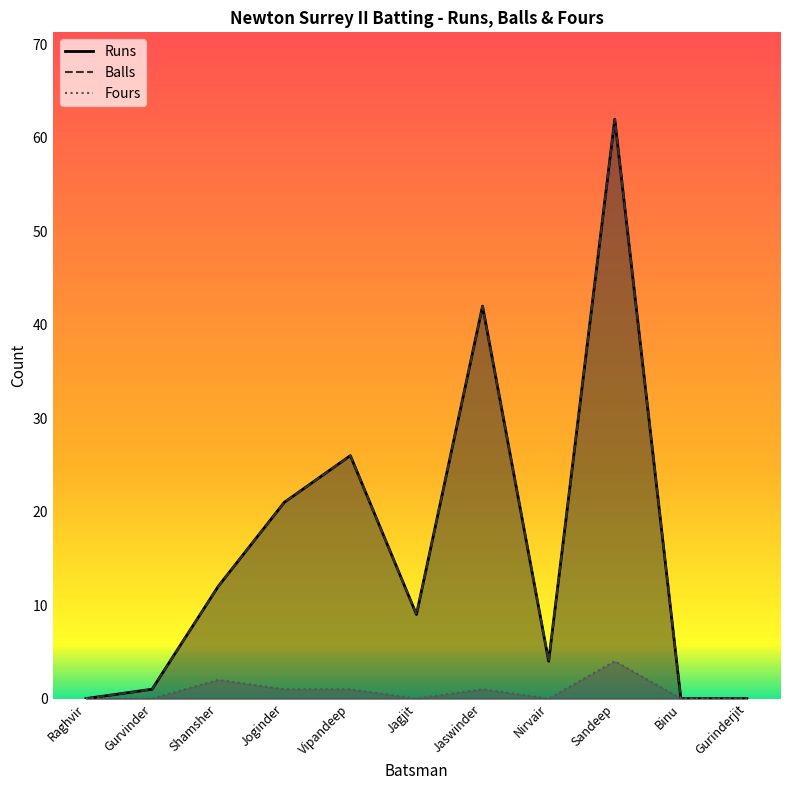

Reading left to right, extract all data points from this chart.

Runs: 0	1	12	21	26	9	42	4	62	0	0
Balls: 0	1	12	21	26	9	42	4	62	0	0
Fours: 0	0	2	1	1	0	1	0	4	0	0